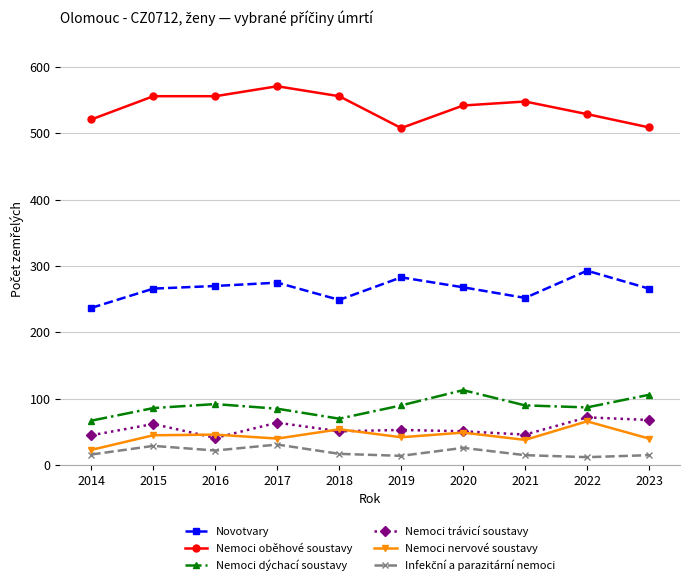

How many categories are shown in the chart?

10